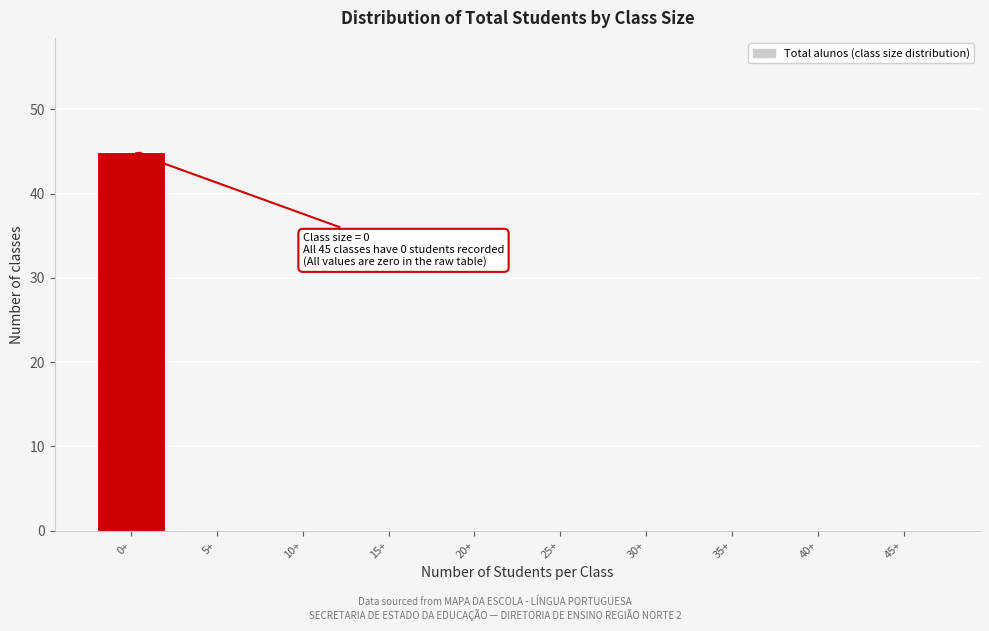

Reading left to right, transcribe all the data shown in this chart.

0+=45	5+=0	10+=0	15+=0	20+=0	25+=0	30+=0	35+=0	40+=0	45+=0